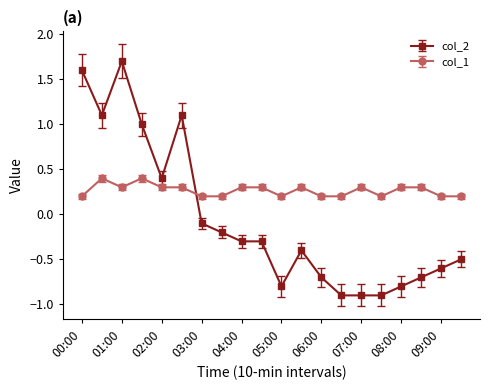

What are all the series names shown in the legend?

col_2, col_1